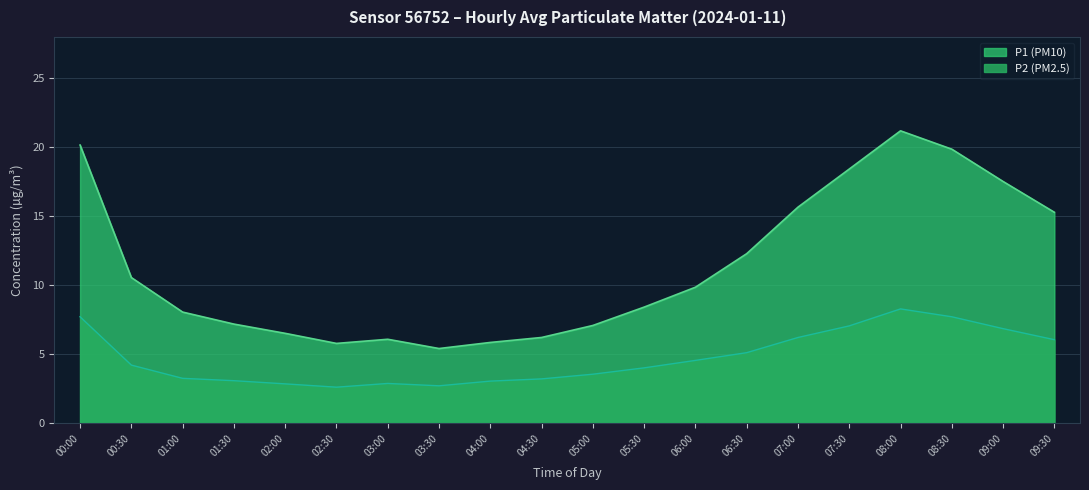

Reading right to left, list all the values displayed in this chart.

P1 (PM10): 09:30=15.3	09:00=17.5	08:30=19.9	08:00=21.2	07:30=18.4	07:00=15.7	06:30=12.3	06:00=9.9	05:30=8.4	05:00=7.1	04:30=6.2	04:00=5.9	03:30=5.4	03:00=6.1	02:30=5.8	02:00=6.5	01:30=7.2	01:00=8.1	00:30=10.6	00:00=20.2
P2 (PM2.5): 09:30=6.1	09:00=6.9	08:30=7.7	08:00=8.3	07:30=7.1	07:00=6.2	06:30=5.1	06:00=4.6	05:30=4.0	05:00=3.6	04:30=3.2	04:00=3.1	03:30=2.7	03:00=2.9	02:30=2.6	02:00=2.9	01:30=3.1	01:00=3.3	00:30=4.2	00:00=7.7